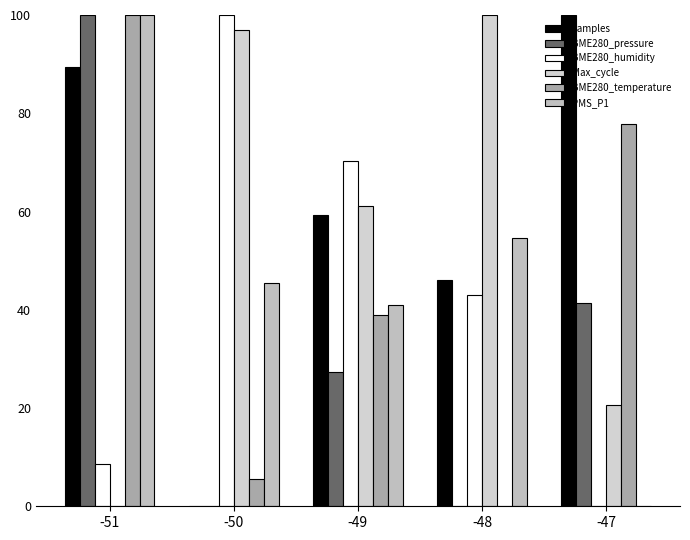

How many data points does each series have?

5